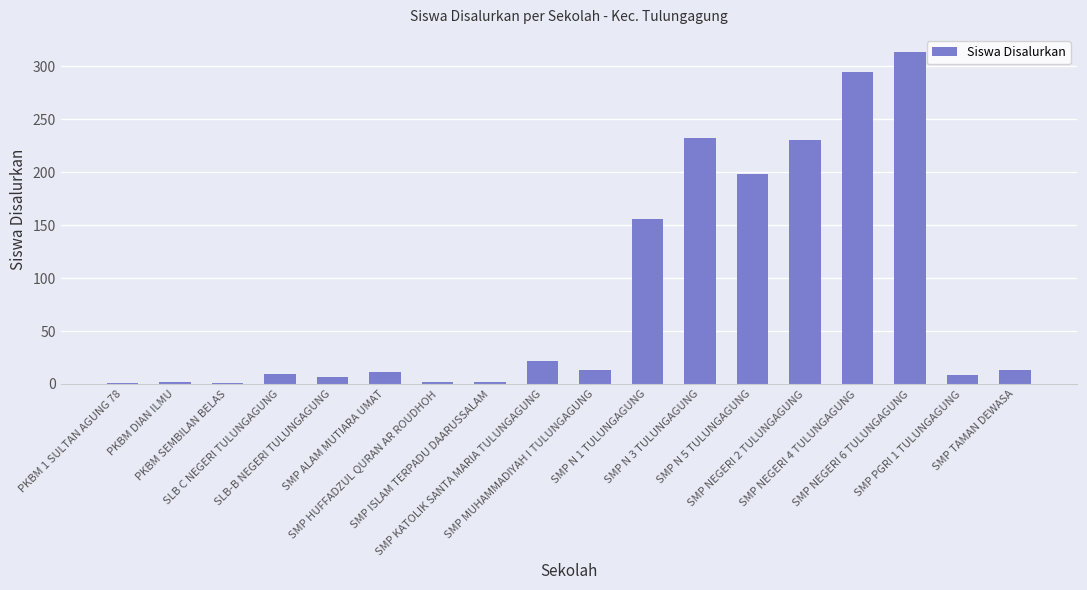

Between SMP MUHAMMADIYAH I TULUNGAGUNG and SMP N 3 TULUNGAGUNG, which is larger?

SMP N 3 TULUNGAGUNG